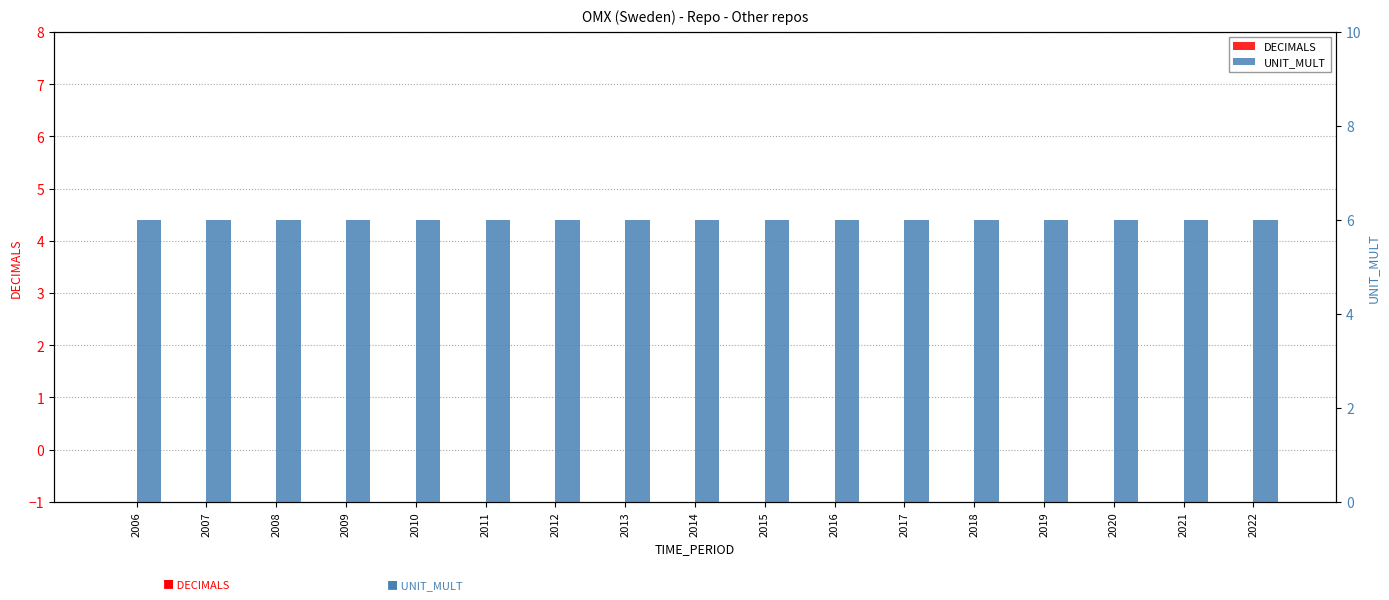

Reading left to right, transcribe all the data shown in this chart.

DECIMALS: 2006=0	2007=0	2008=0	2009=0	2010=0	2011=0	2012=0	2013=0	2014=0	2015=0	2016=0	2017=0	2018=0	2019=0	2020=0	2021=0	2022=0
UNIT_MULT: 2006=6	2007=6	2008=6	2009=6	2010=6	2011=6	2012=6	2013=6	2014=6	2015=6	2016=6	2017=6	2018=6	2019=6	2020=6	2021=6	2022=6